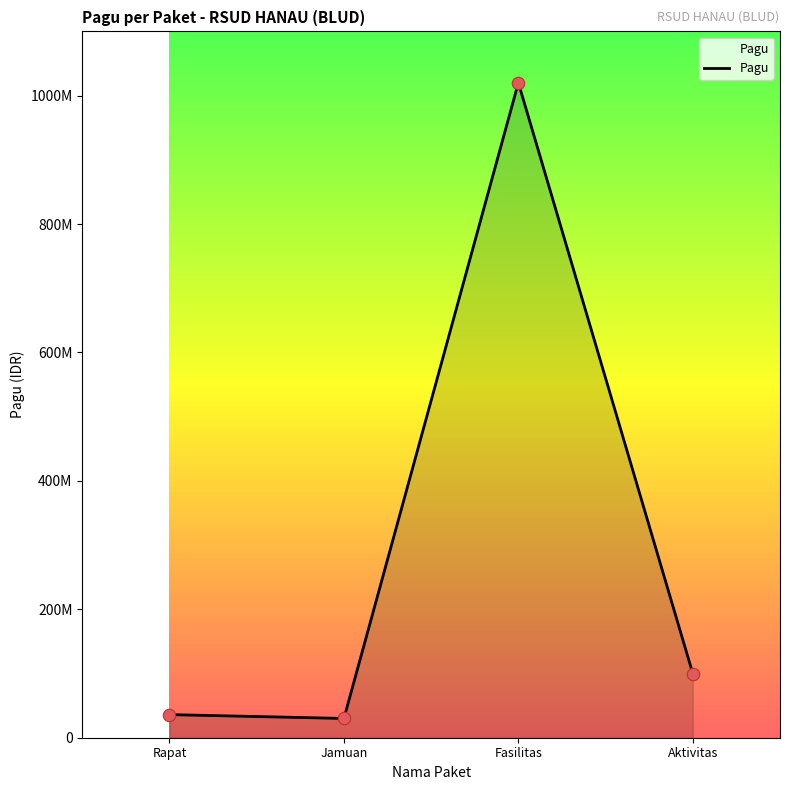

Is this an area chart (filled region under the line)?

Yes